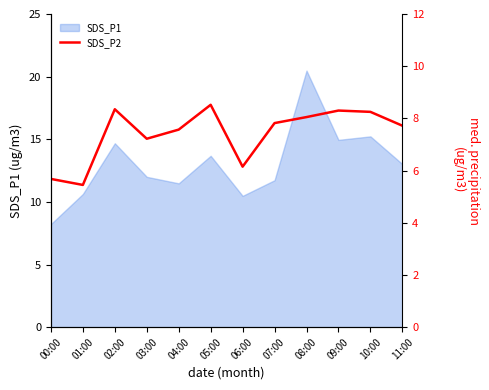

Is it true that SDS_P1 equals 19.8 at 05:00?

False